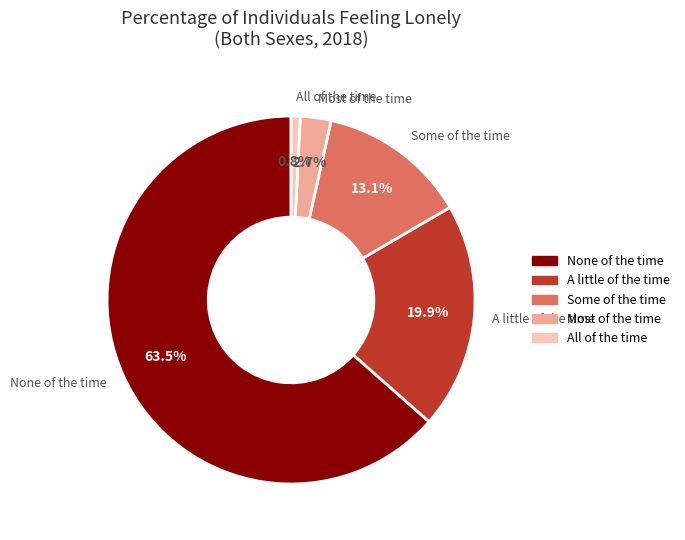

What is the largest slice in the pie chart?

None of the time